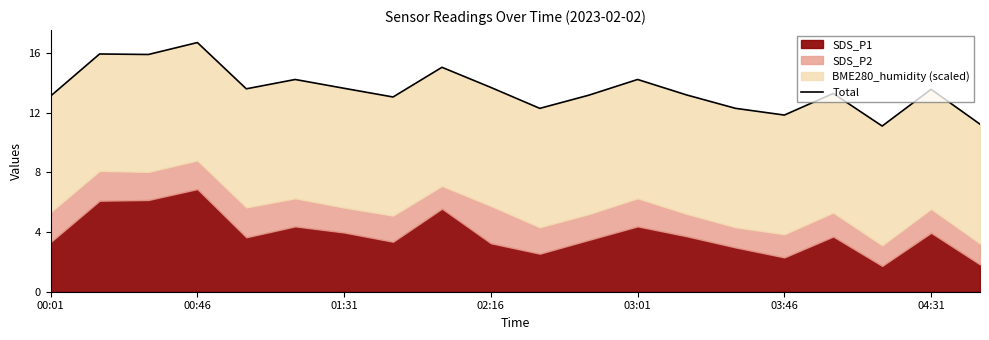

Where does the data first go above 13?

00:01